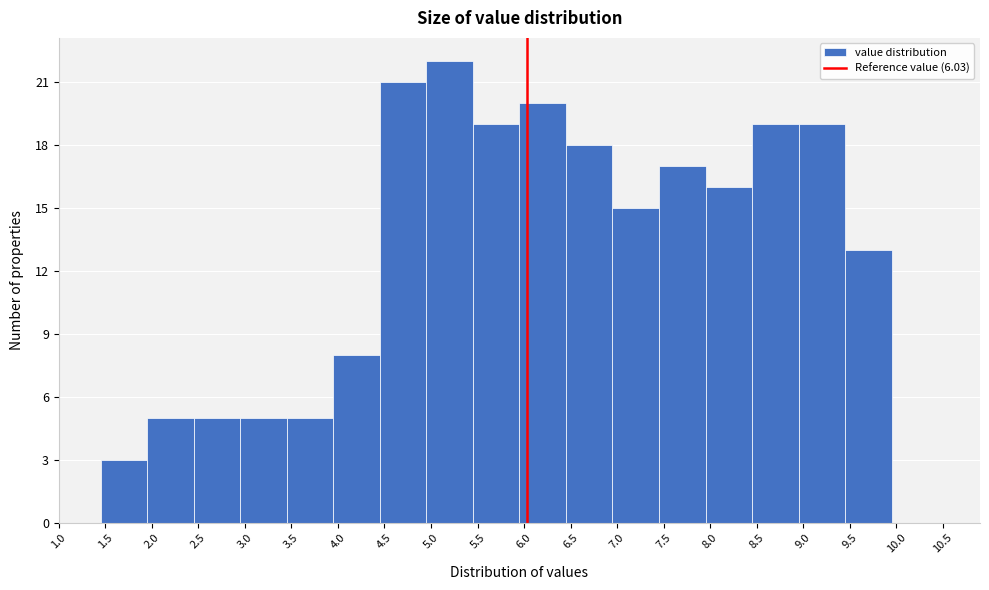

What is the height of the bar covering 4.45 to 4.95 on the x-axis? The values are not printed on the chart, so give them approximately, as read against the axis.

21